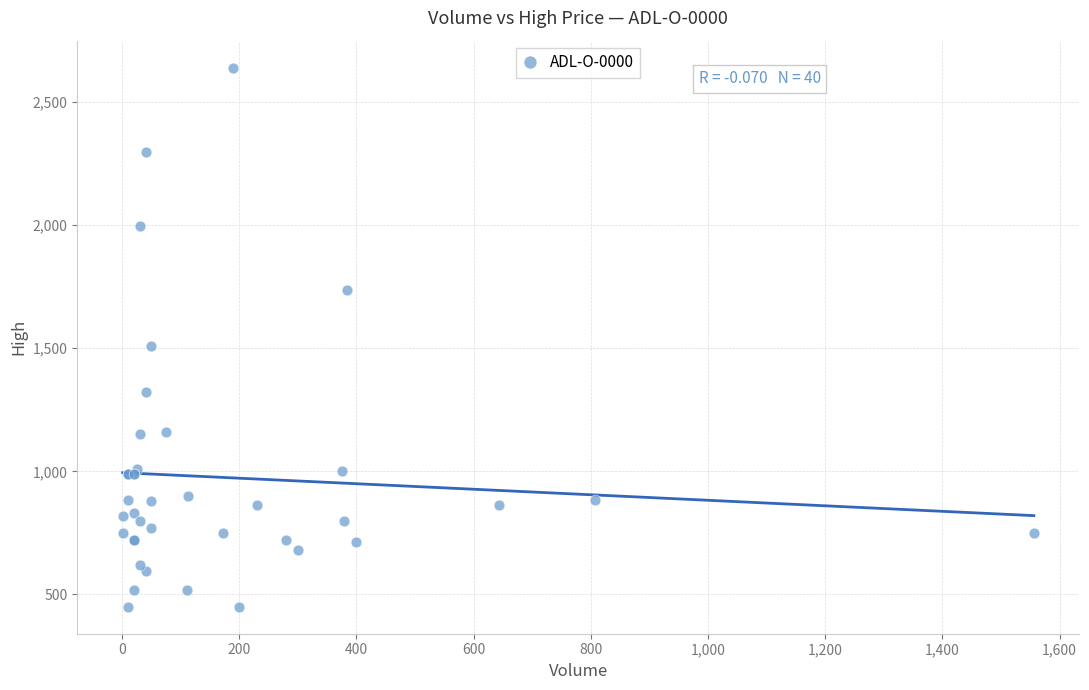

What Y value in the scatter plot is closest to 1544?

1510